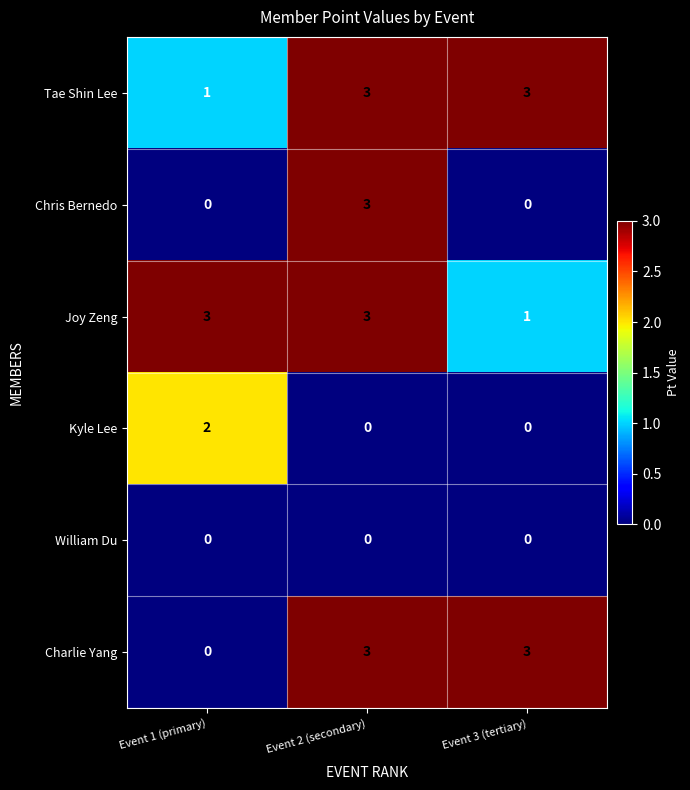

The Chris Bernedo series shows 1 at Event 3 (tertiary). True or false?

False